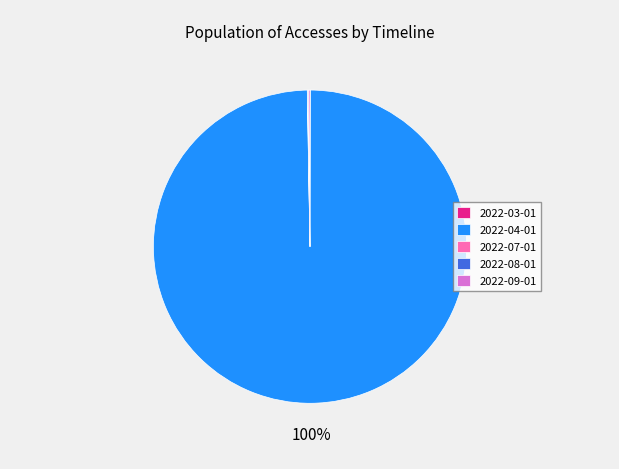

Is there a majority slice in this chart?

Yes